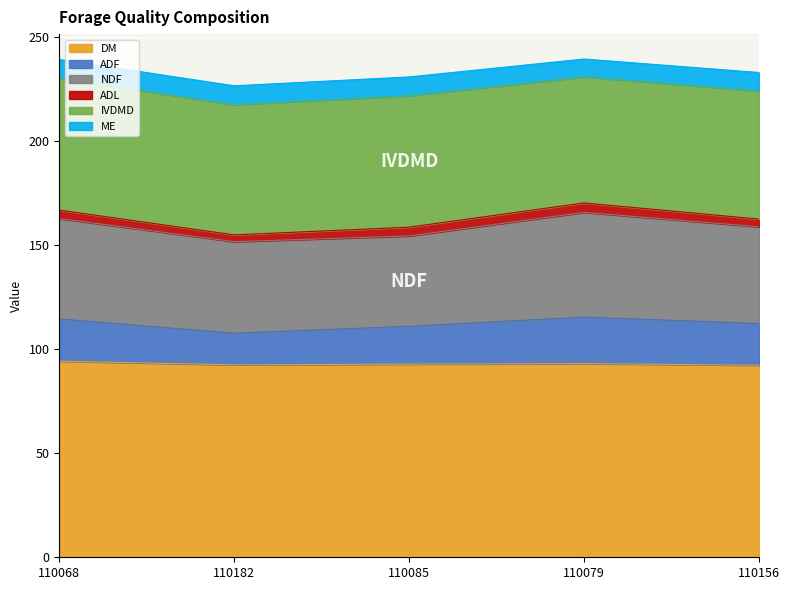

How many lines are shown in the chart?

6